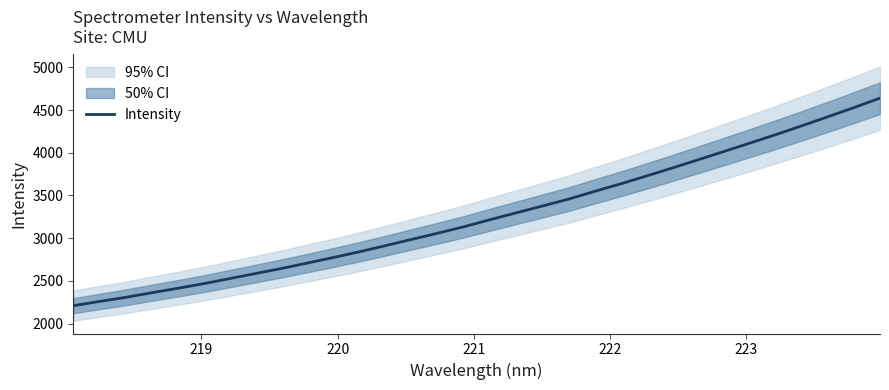

What is the lowest value of the Intensity series?

2209.1